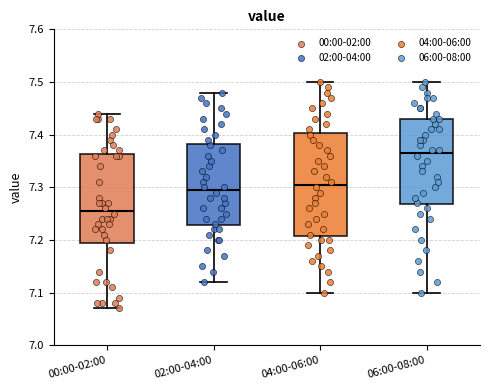

Which box's median line is the lowest?

00:00-02:00